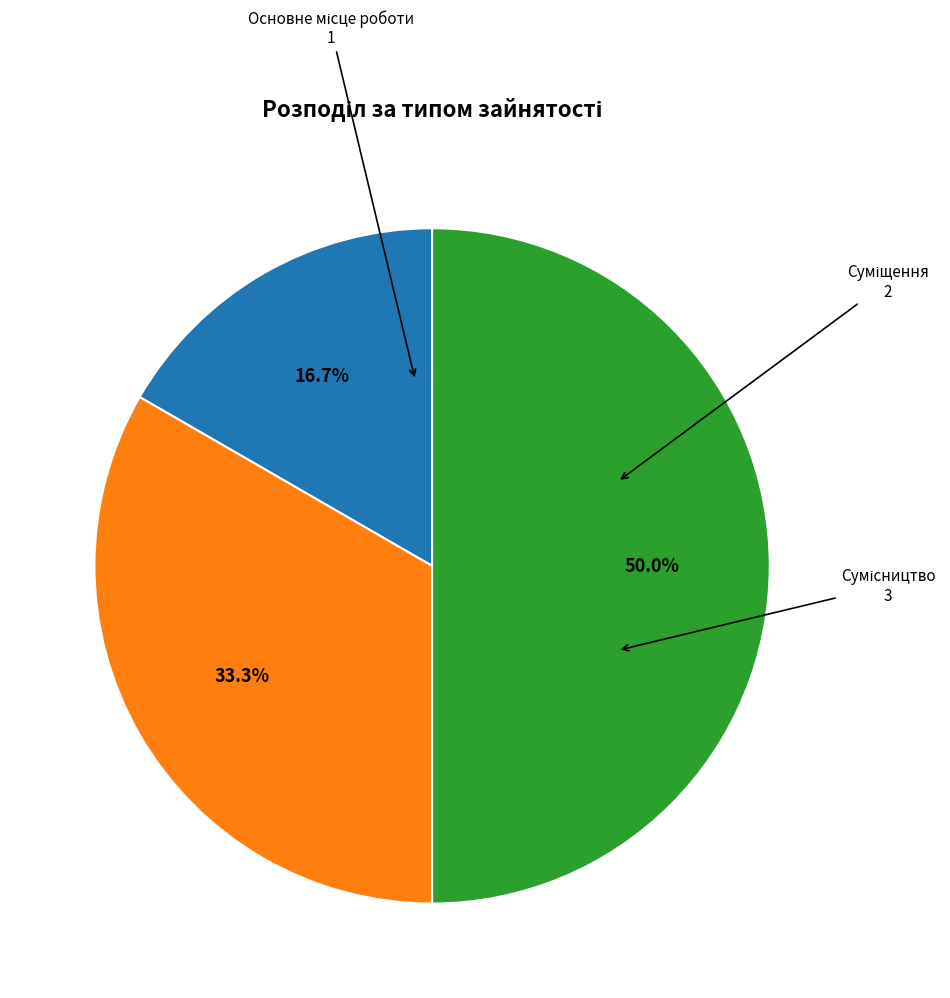

How many segments does this pie chart have?

3